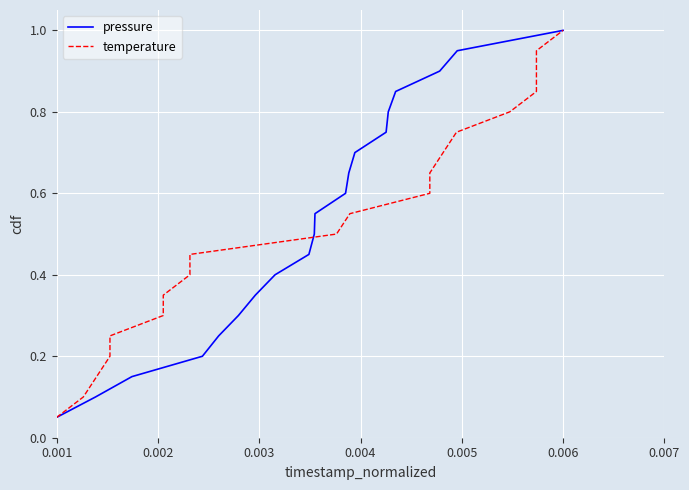

Is it true that pressure equals 0.2 at 11?

False